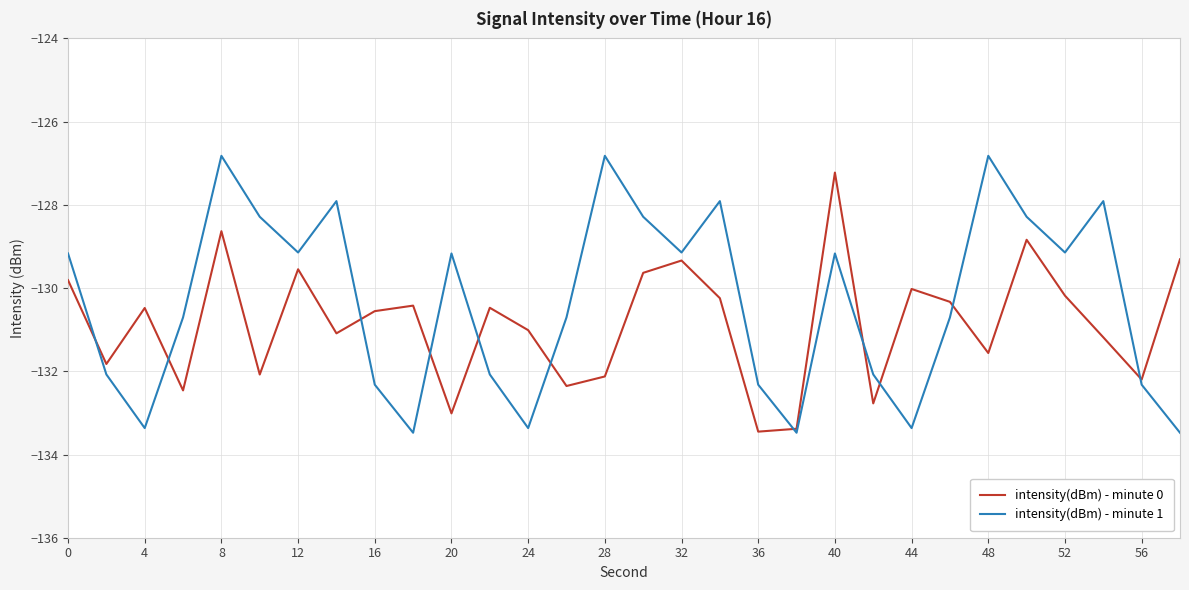

True or false: intensity(dBm) - minute 1 and intensity(dBm) - minute 0 cross at least once.

True